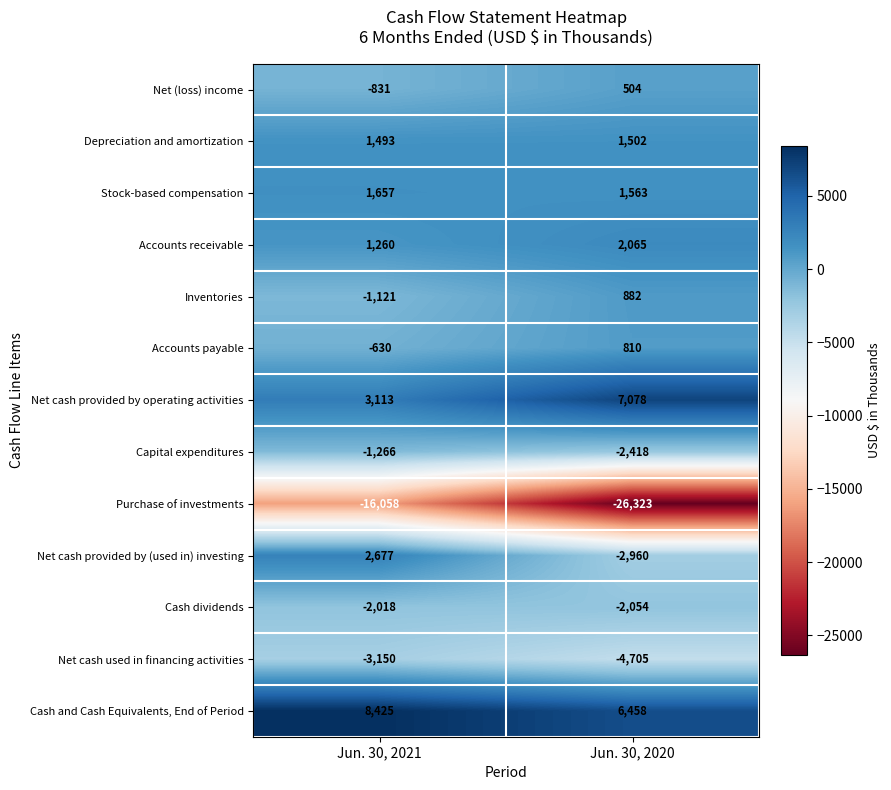

List the series in order of their peak value, lowest first.

Purchase of investments, Net cash used in financing activities, Cash dividends, Capital expenditures, Net (loss) income, Accounts payable, Inventories, Depreciation and amortization, Stock-based compensation, Accounts receivable, Net cash provided by (used in) investing, Net cash provided by operating activities, Cash and Cash Equivalents, End of Period